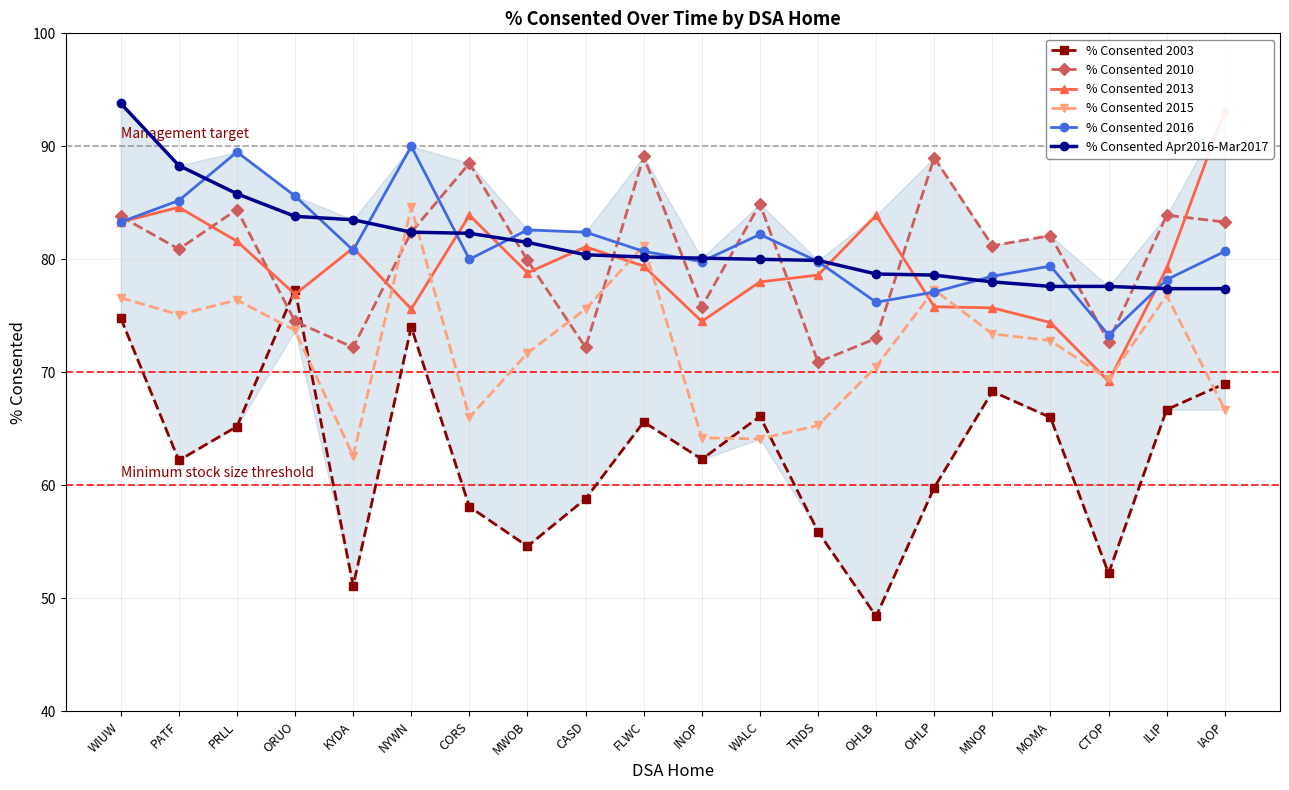

The value of % Consented Apr2016-Mar2017 at OHLB is 48.3. True or false?

False